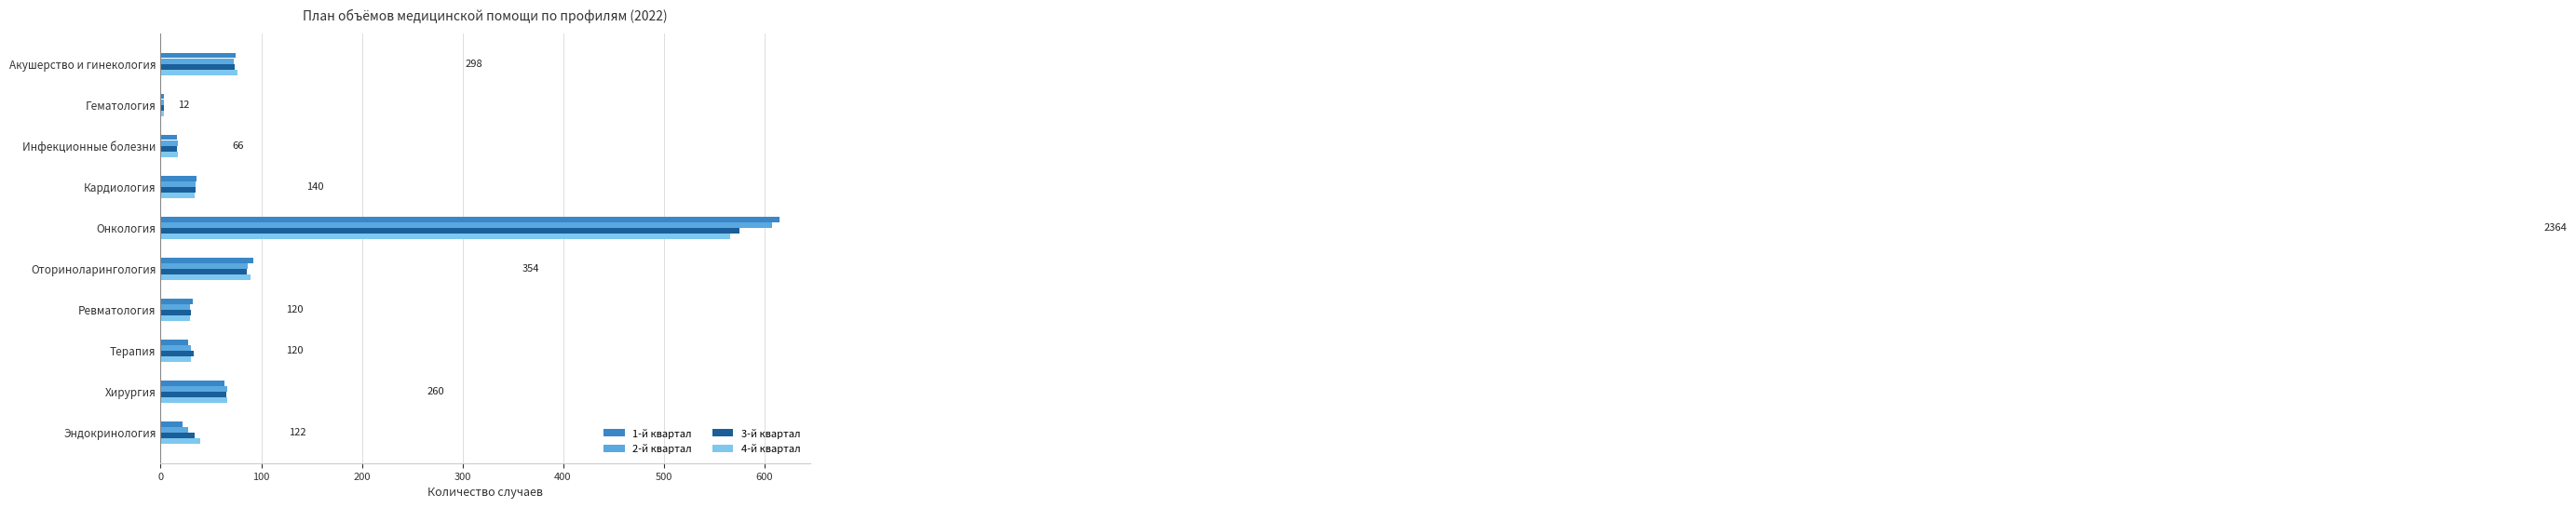

Which category has the highest value across all series?

Онкология